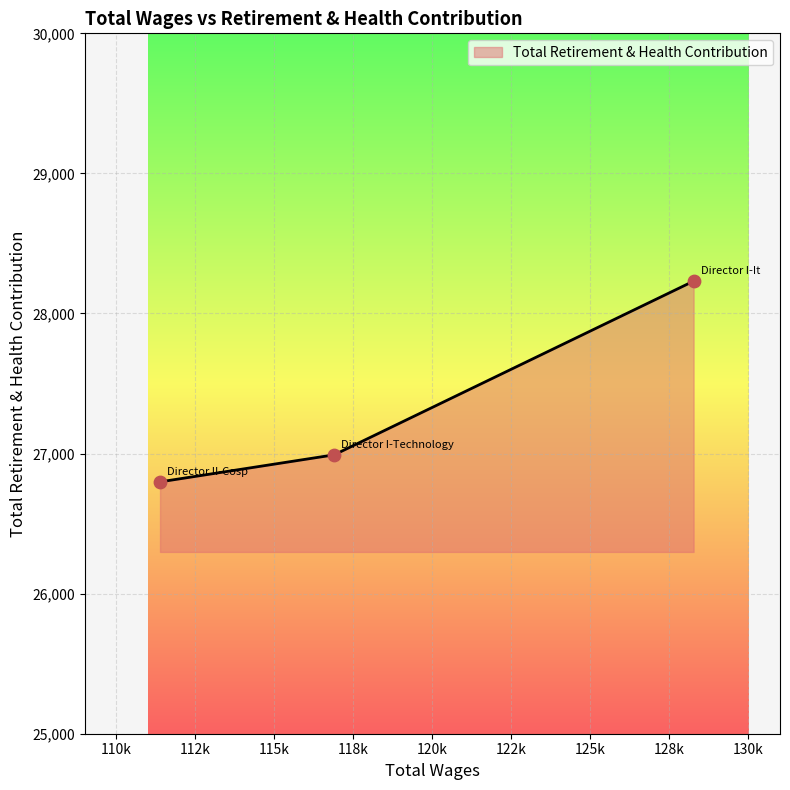

What is the smallest value displayed?

26798